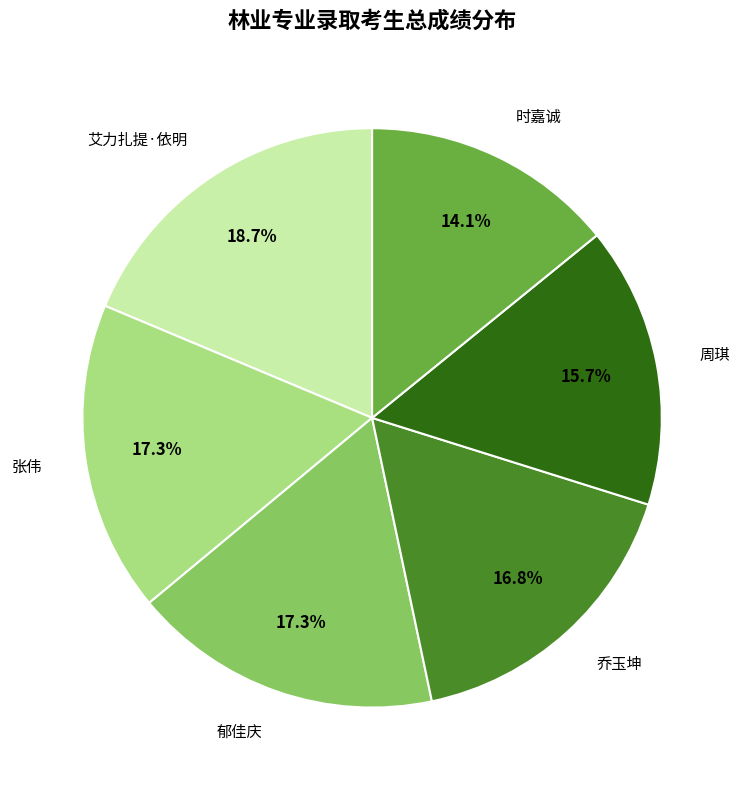

How many slices are in this pie chart?

6